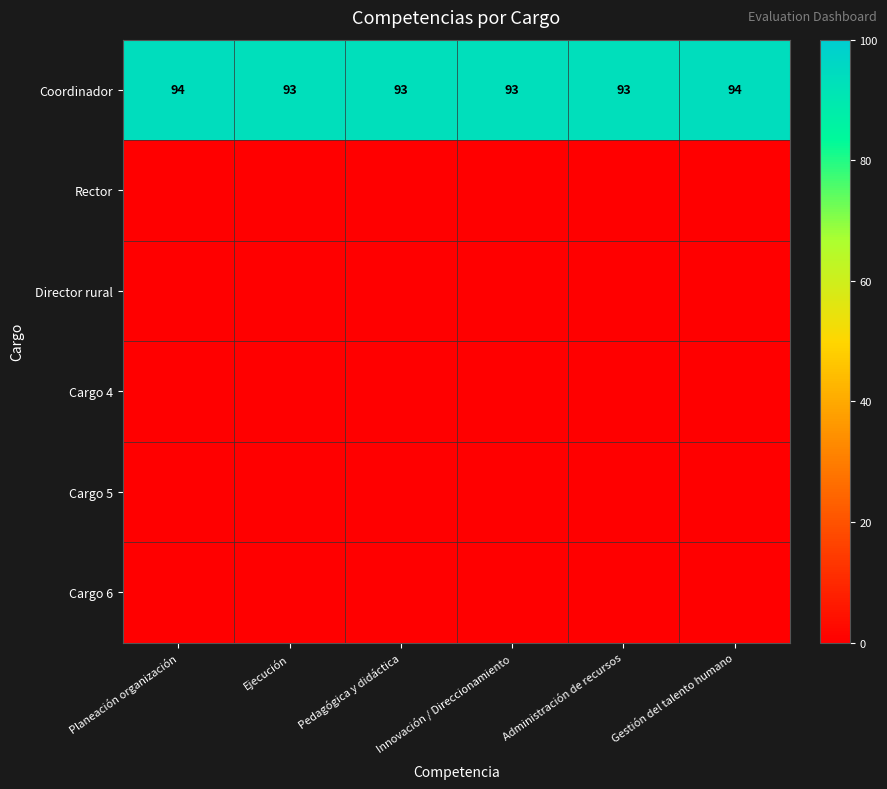

Is it true that Coordinador equals 93 at Ejecución?

True